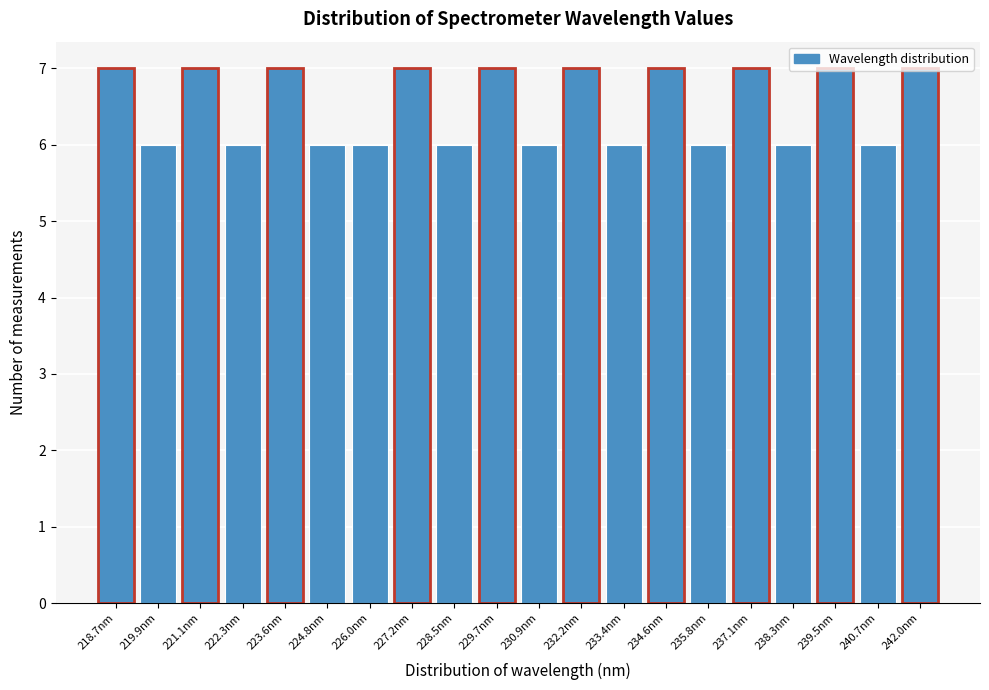

What is the smallest value displayed?

6